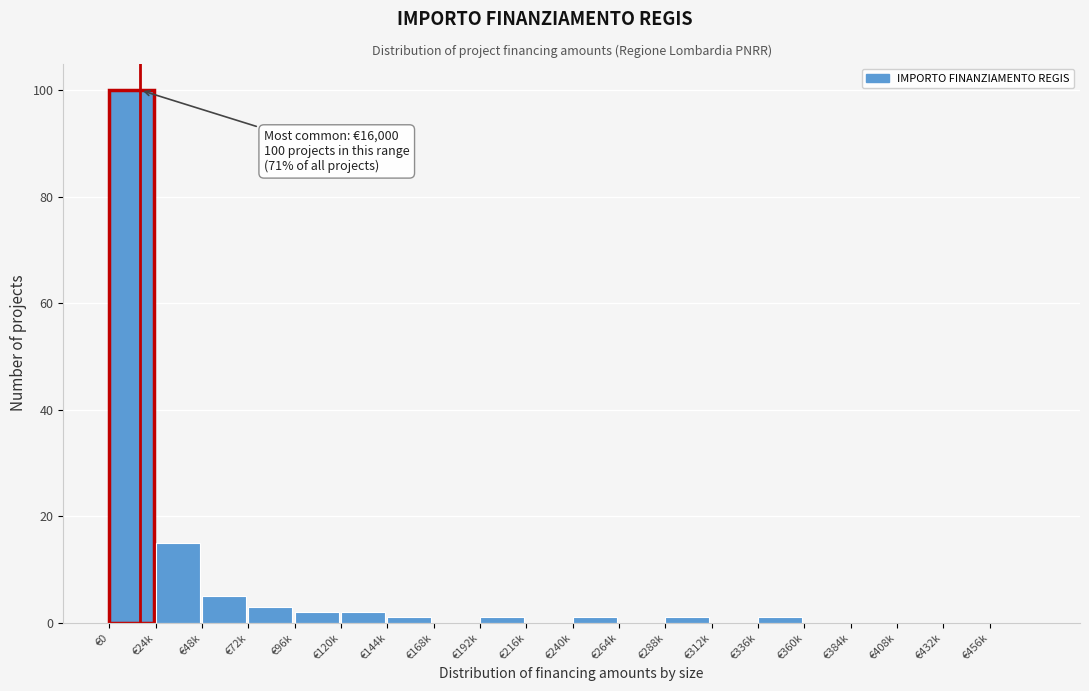

Reading left to right, what are all the values shown in this chart?

€0=100	€24k=15	€48k=5	€72k=3	€96k=2	€120k=2	€144k=1	€168k=0	€192k=1	€216k=0	€240k=1	€264k=0	€288k=1	€312k=0	€336k=1	€360k=0	€384k=0	€408k=0	€432k=0	€456k=0